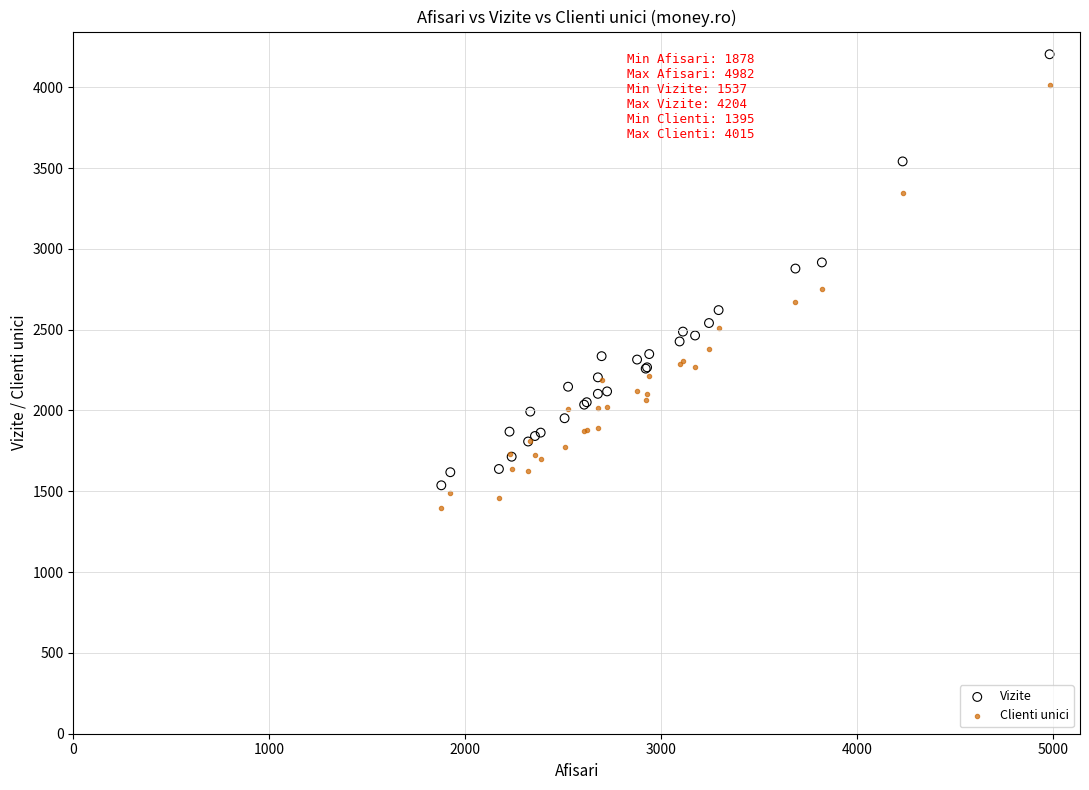

What are all the series names shown in the legend?

Vizite, Clienti unici